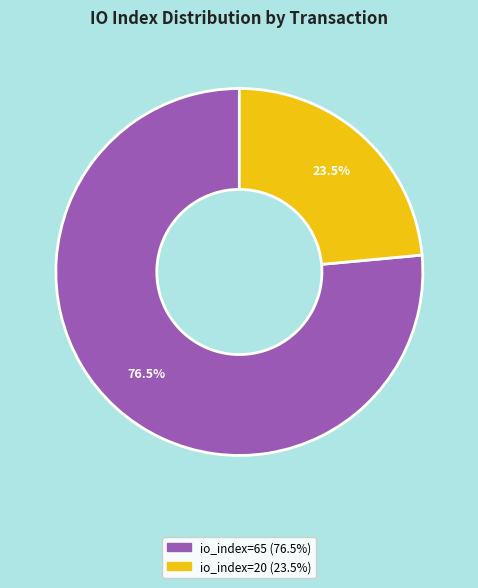

Which slice is the smallest?

io_index=20